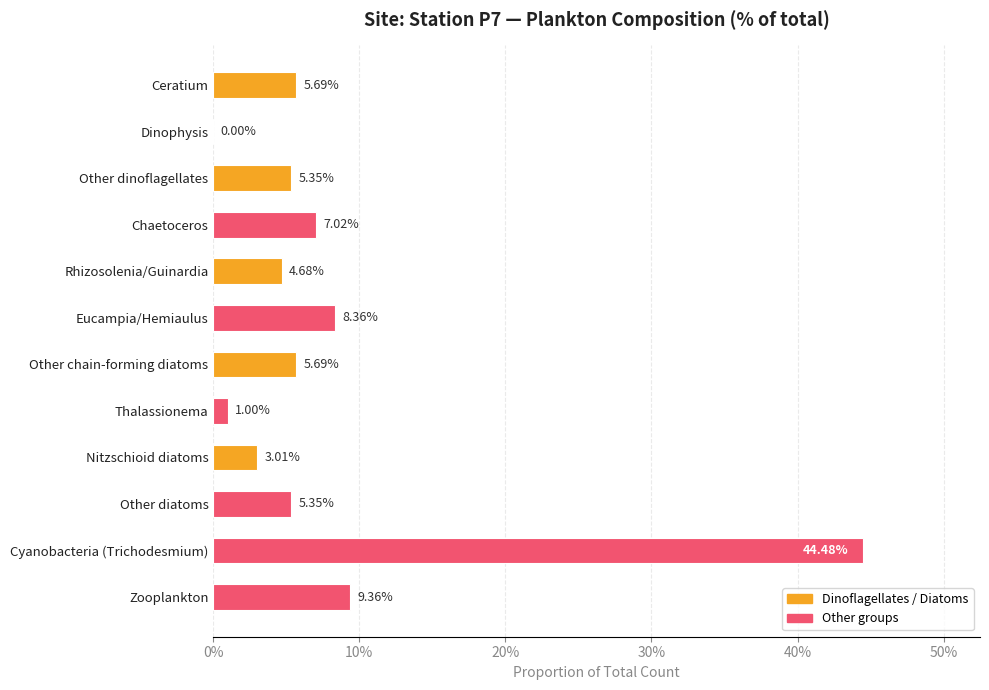

Are the bars horizontal?

Yes